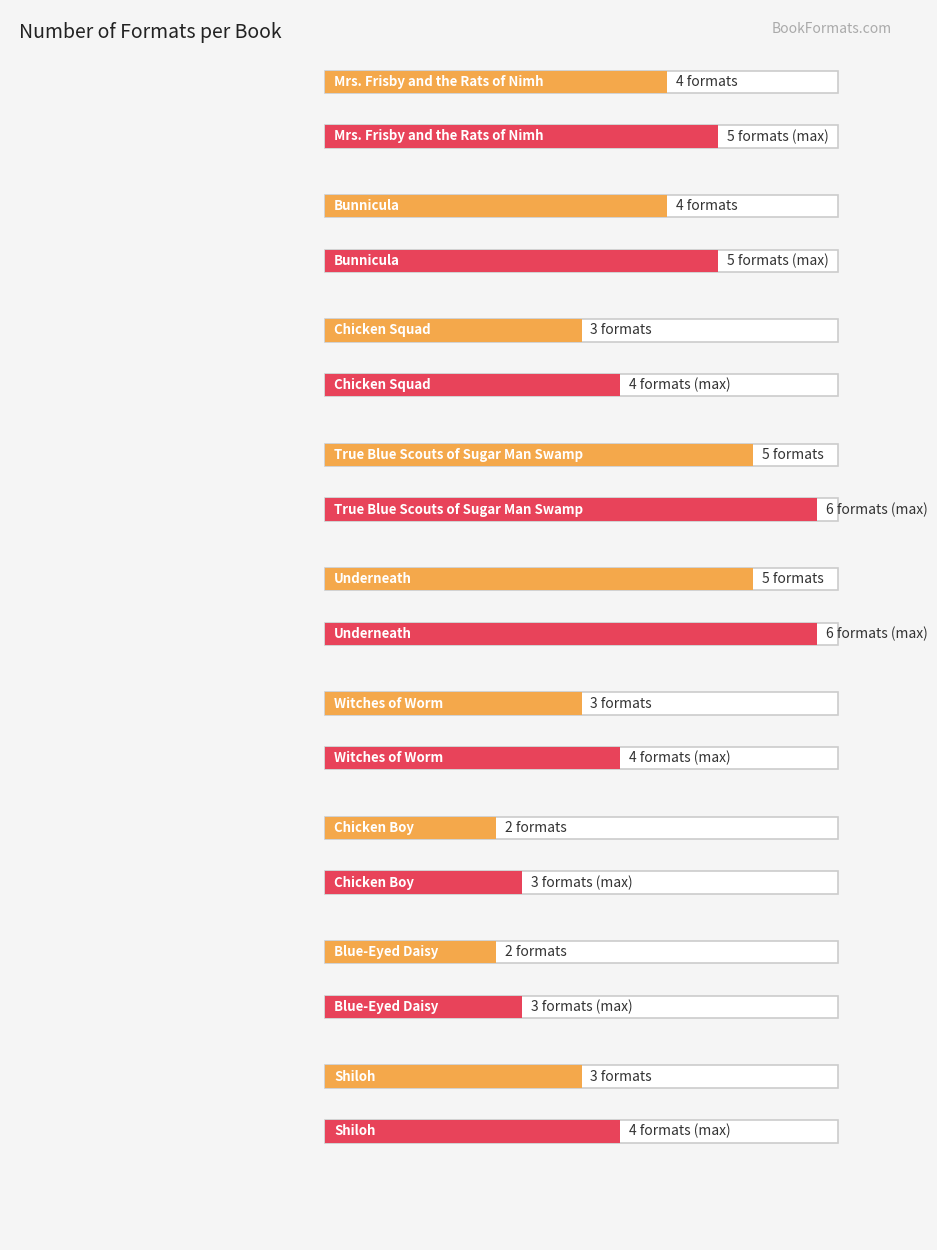

Between True Blue Scouts of Sugar Man Swamp and Witches of Worm, which is larger?

True Blue Scouts of Sugar Man Swamp